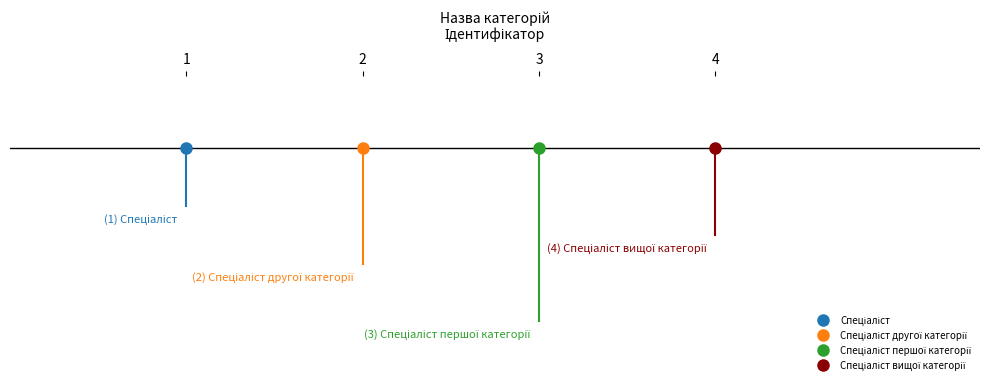

Does the chart have visible grid lines?

No